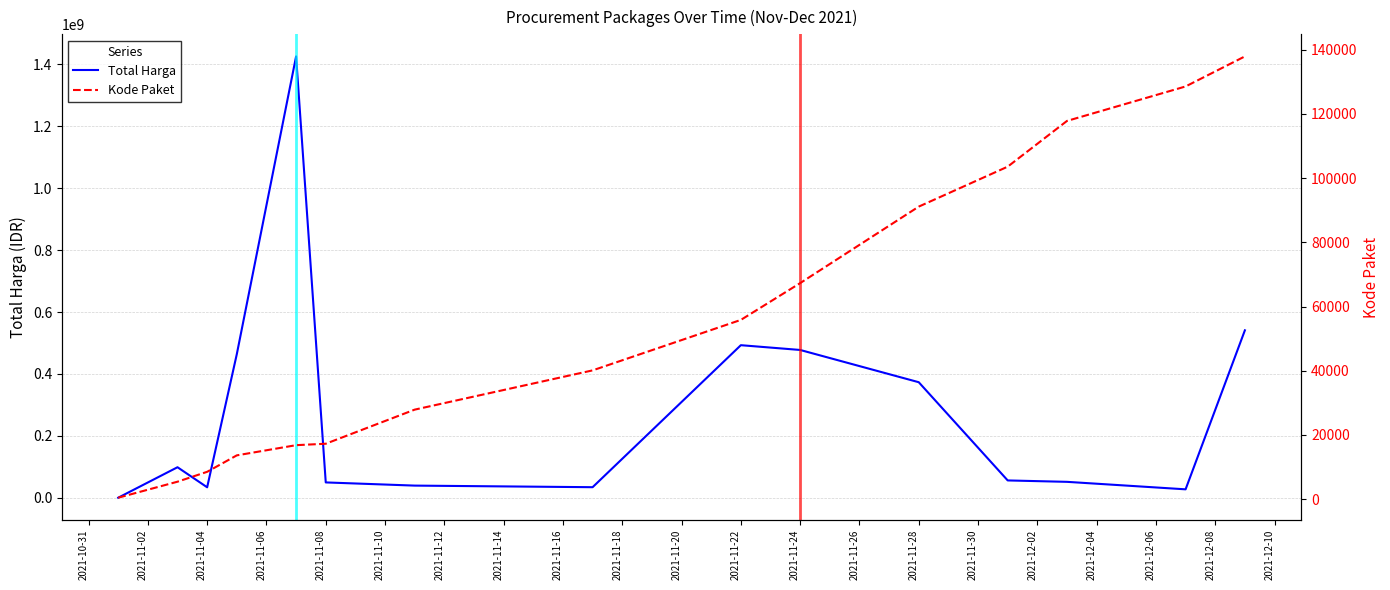

List the series in order of their peak value, lowest first.

Kode Paket, Total Harga